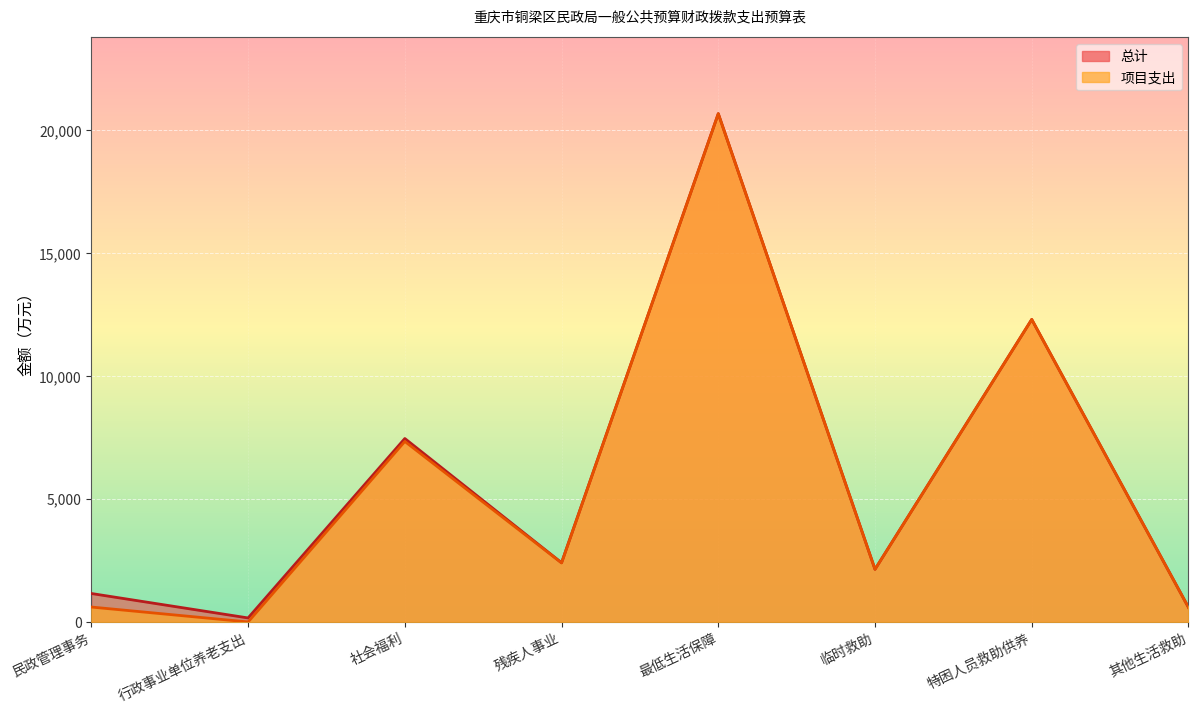

Where is the first local maximum for 总计?

社会福利